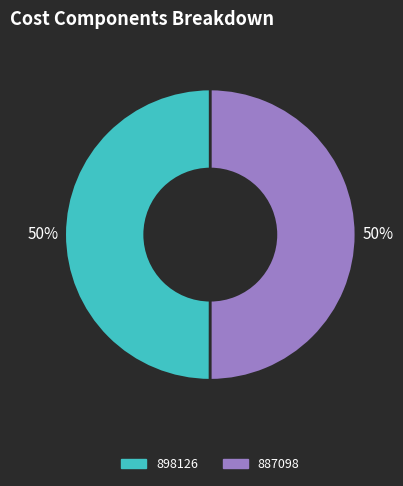

Approximately how many times larger is the value at 898126 compared to 887098?

1.0